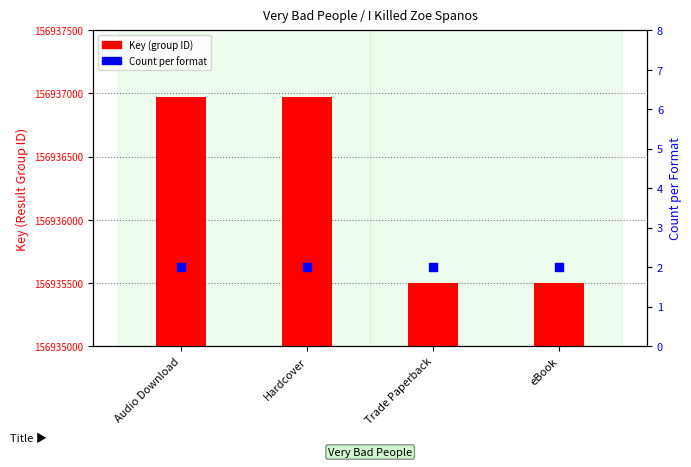

Which series reaches the minimum Y coordinate?

Count per format